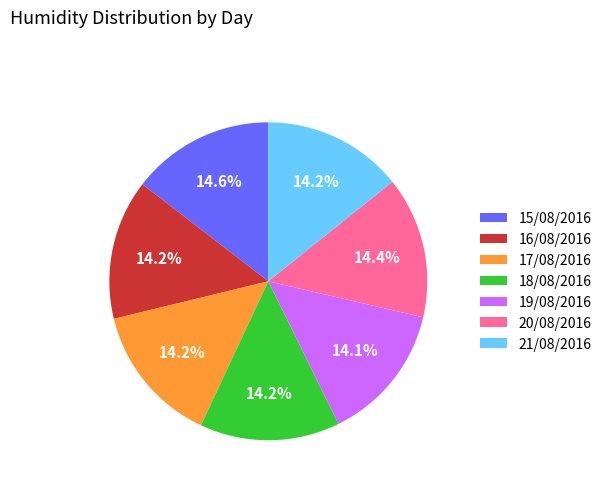

Is the sum of 17/08/2016 and 20/08/2016 greater than half?

No